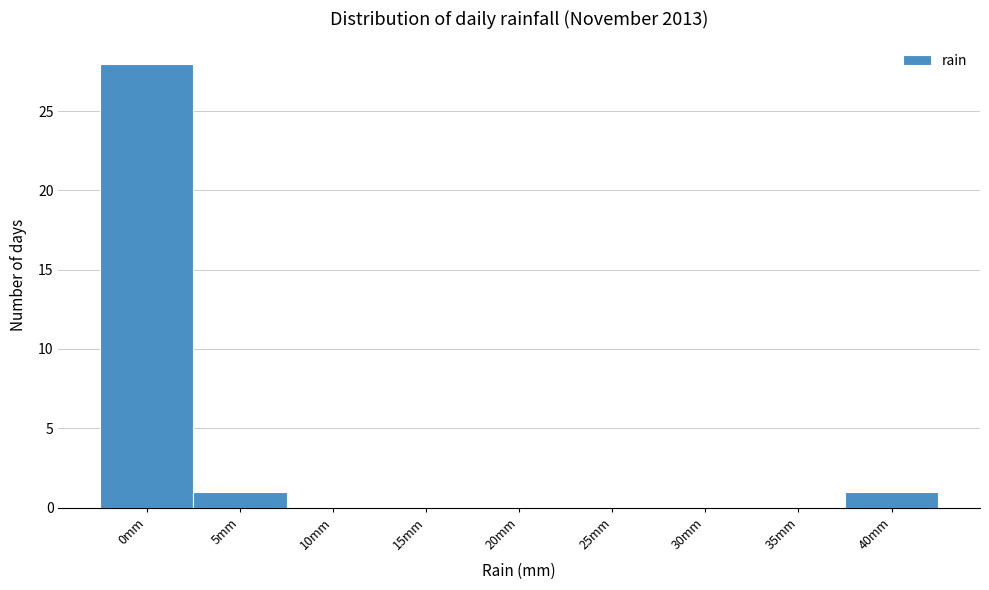

Reading left to right, list all the values displayed in this chart.

0mm=28	5mm=1	10mm=0	15mm=0	20mm=0	25mm=0	30mm=0	35mm=0	40mm=1